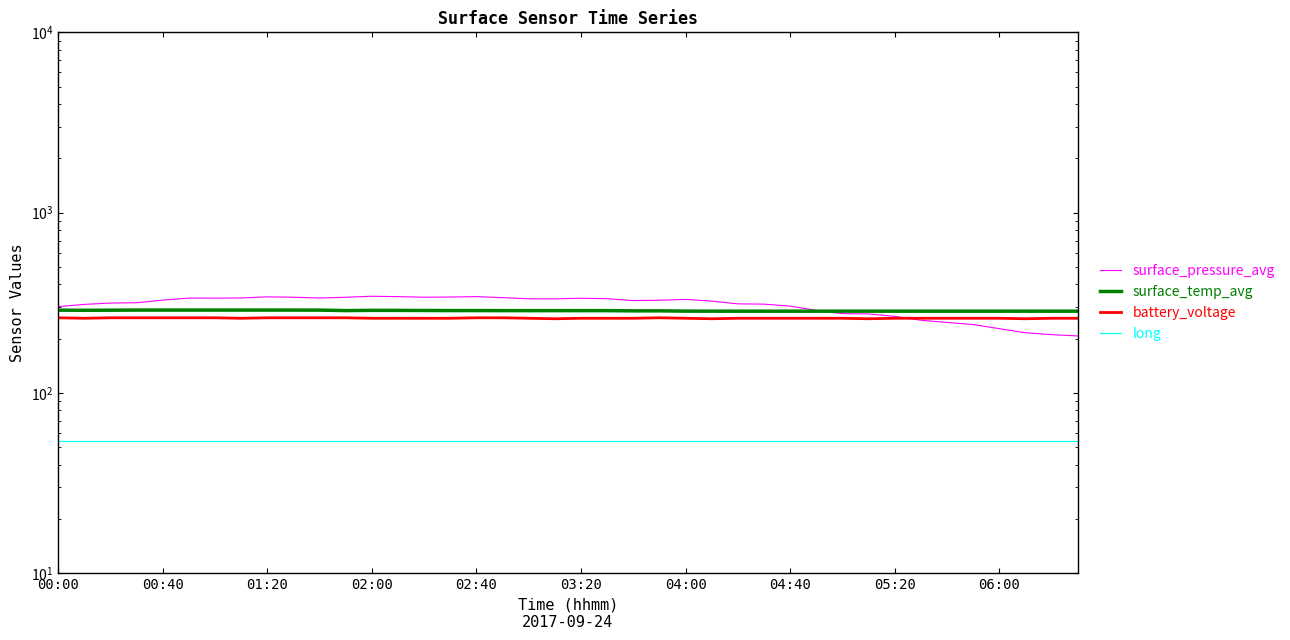

What value does the long series have at 02:00?

54.1